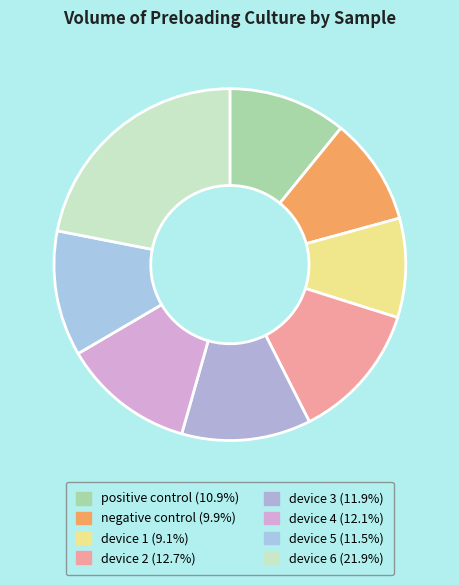

Combined, do device 5 and device 2 account for over 50%?

No